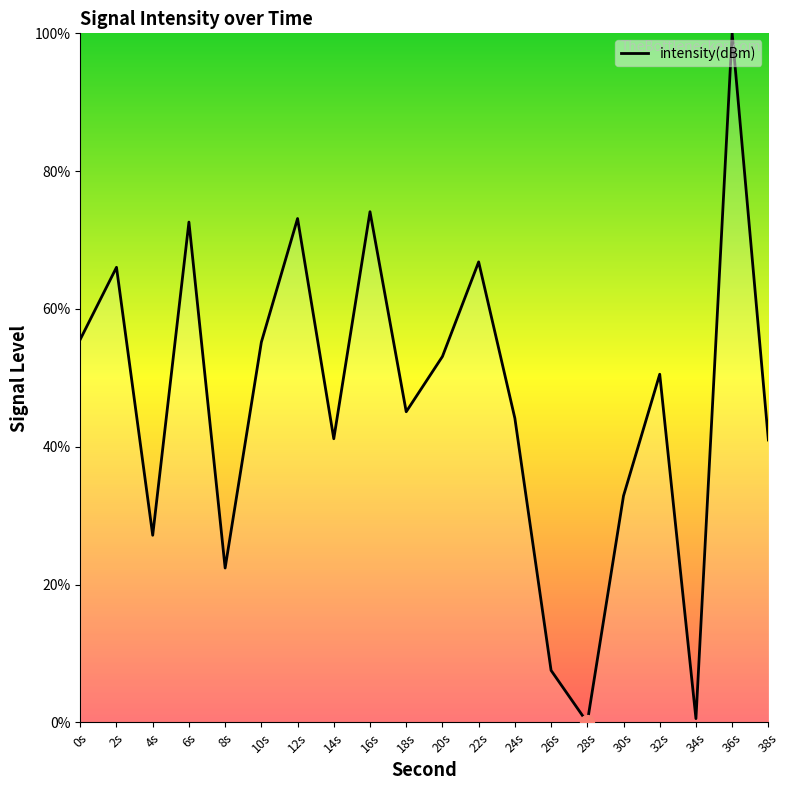

Is this an area chart (filled region under the line)?

No